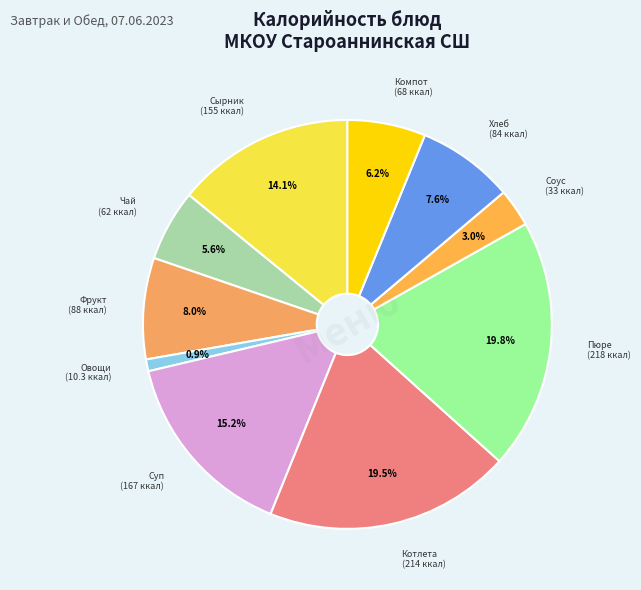

Which slice is the smallest?

овощи в нарезке (помидор, огурец)